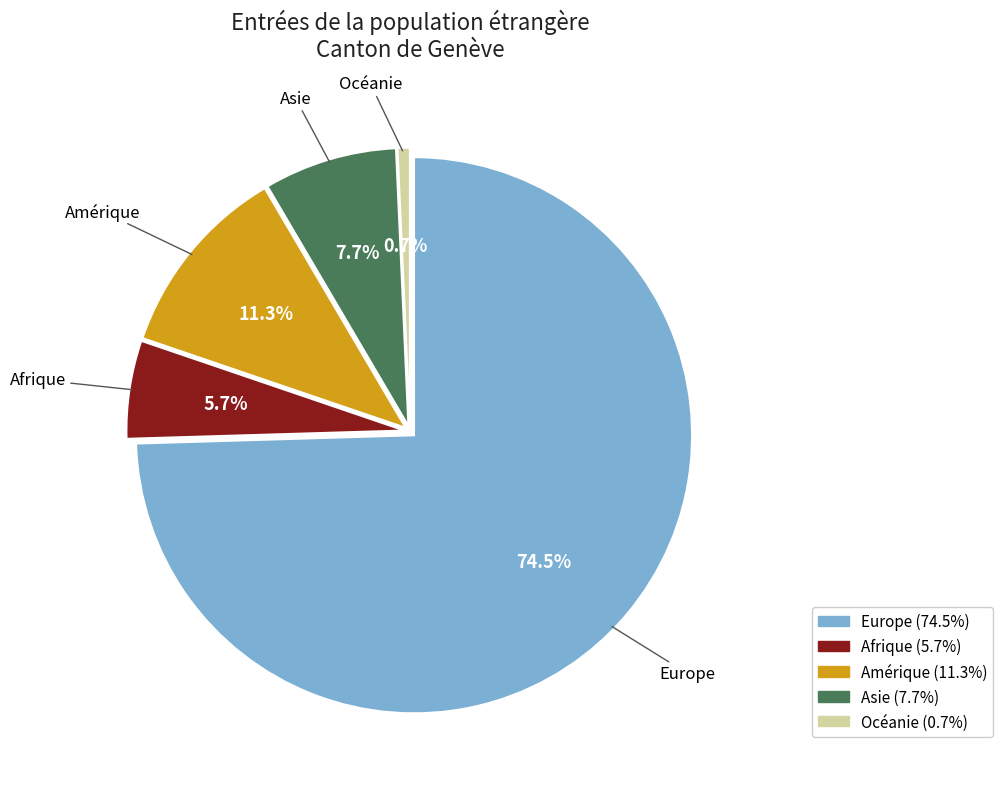

True or false: Asie accounts for 8% of the total.

True